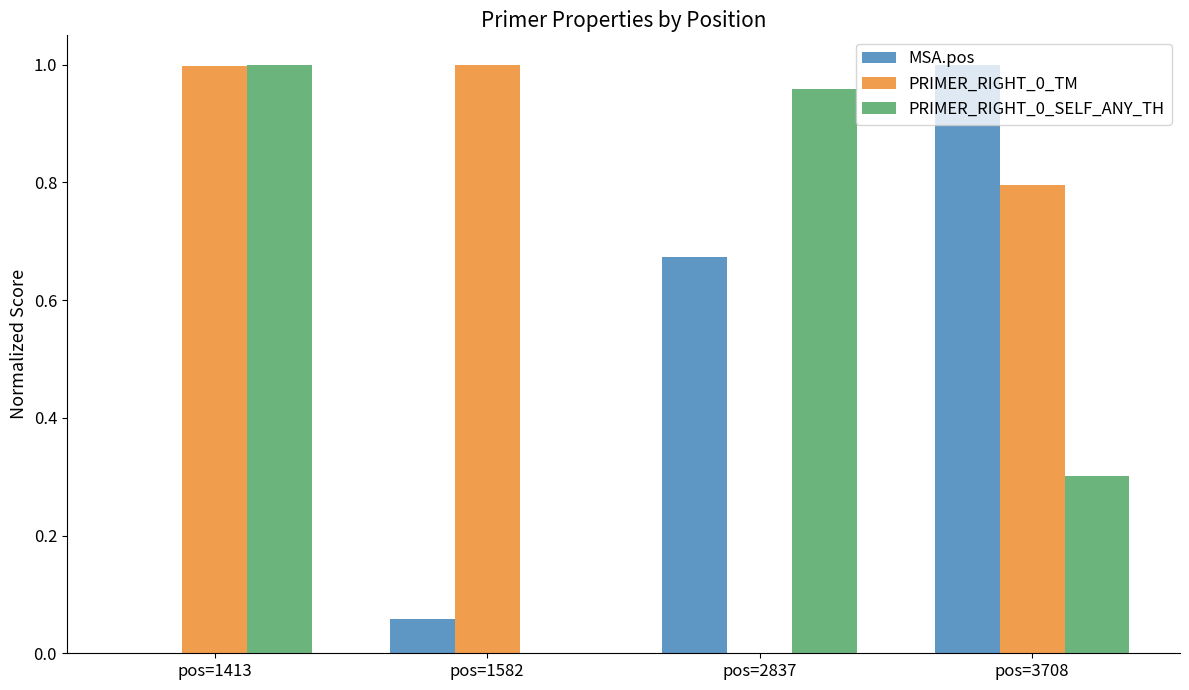

What is the total value across all series at pos=1582?

1.1